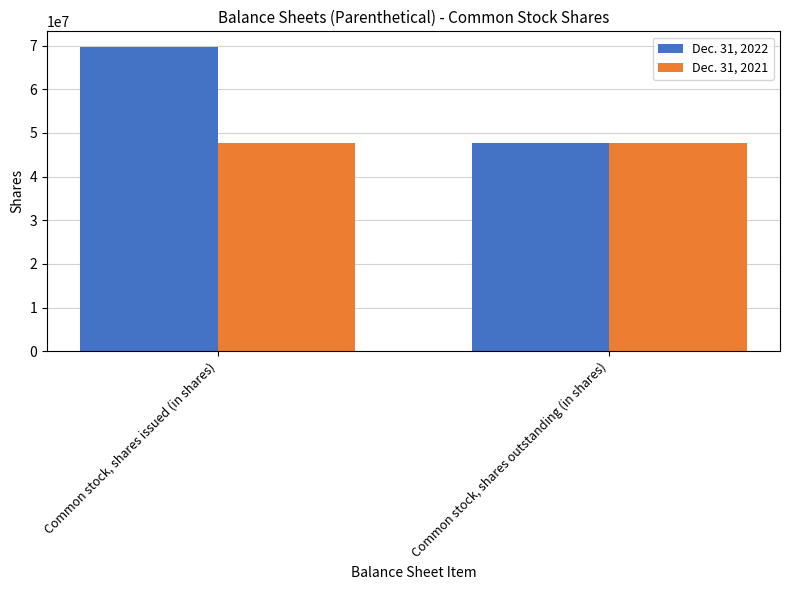

How many data points does each series have?

2